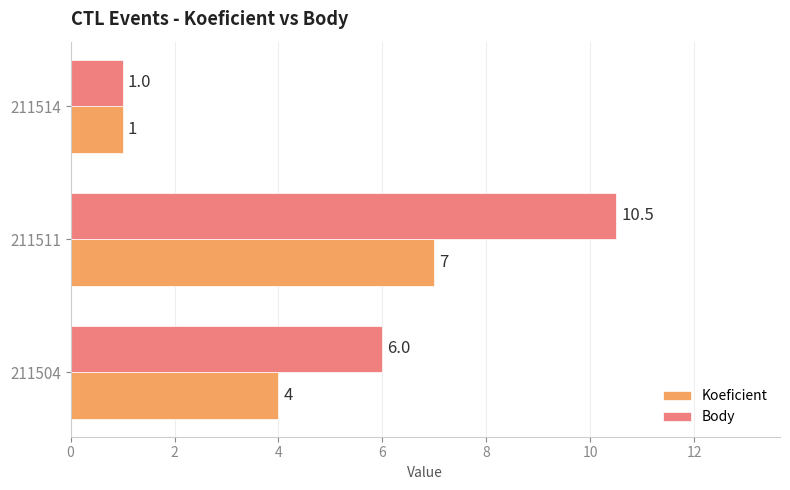

The Koeficient series shows 1.0 at 211514. True or false?

True